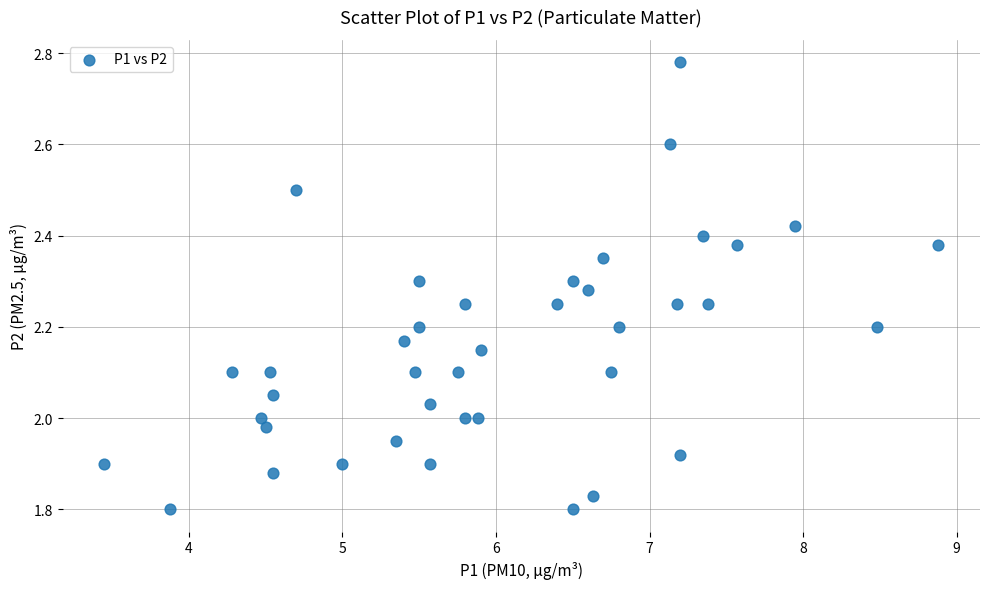

What is the range of X values (max minus min)?

5.4